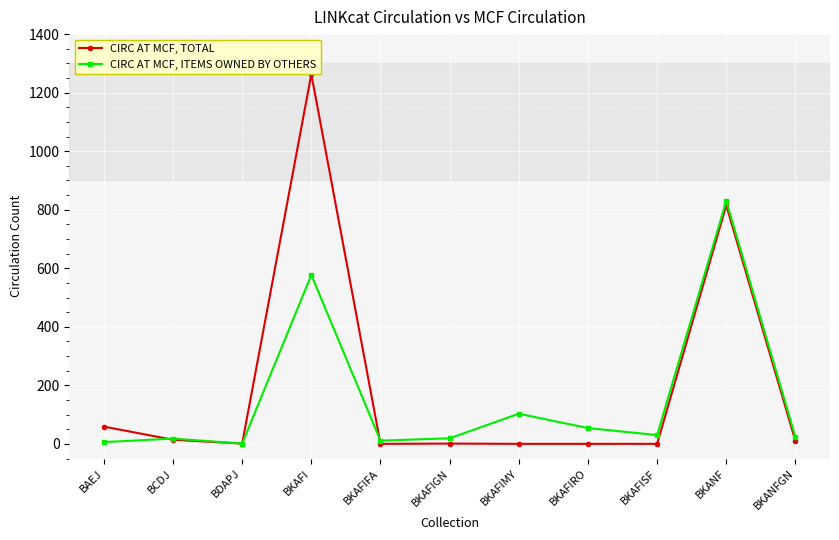

What is the difference between the highest and lowest values at BKAFIMY?

103